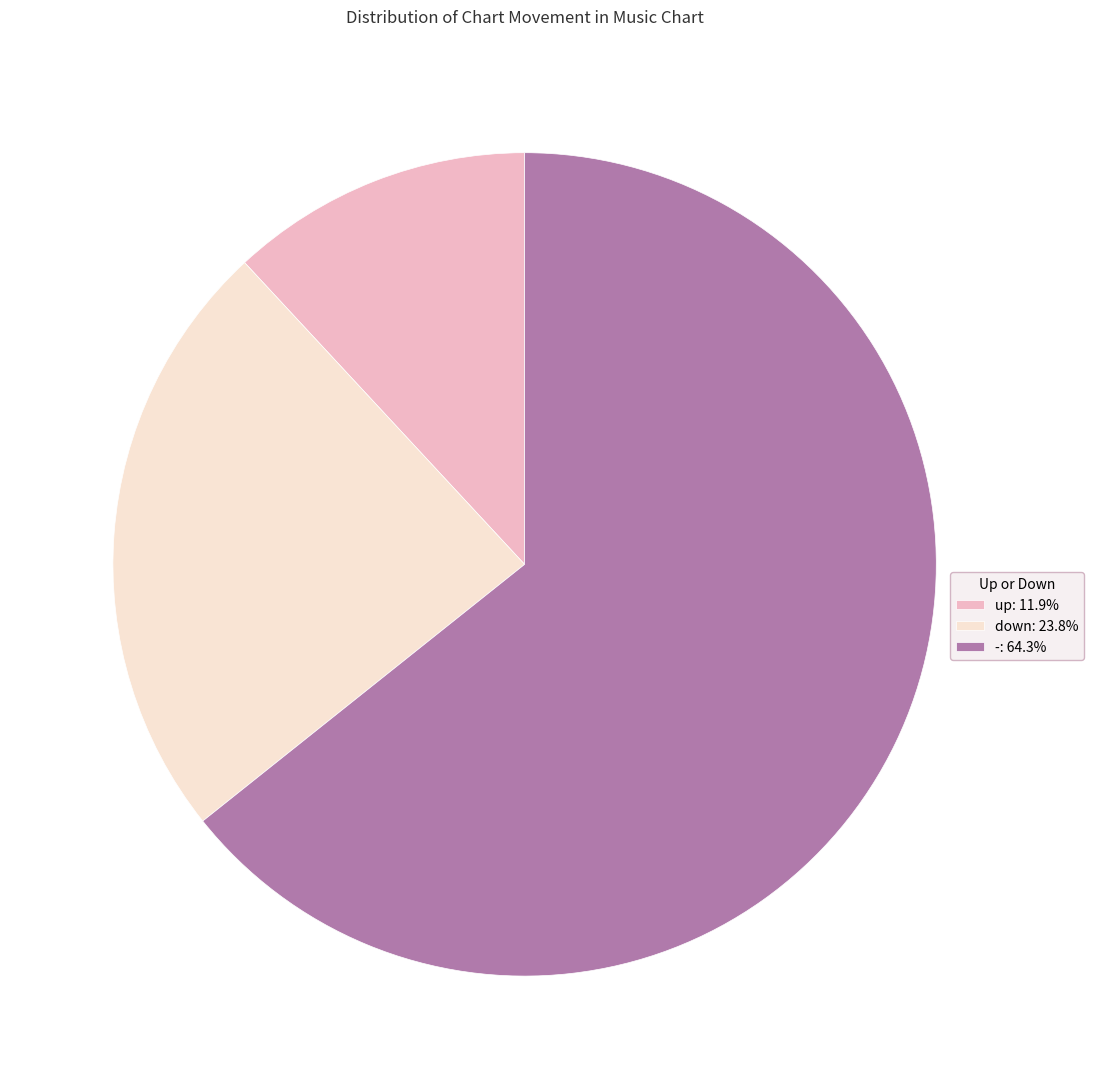

Which category has the smallest portion of the pie?

up